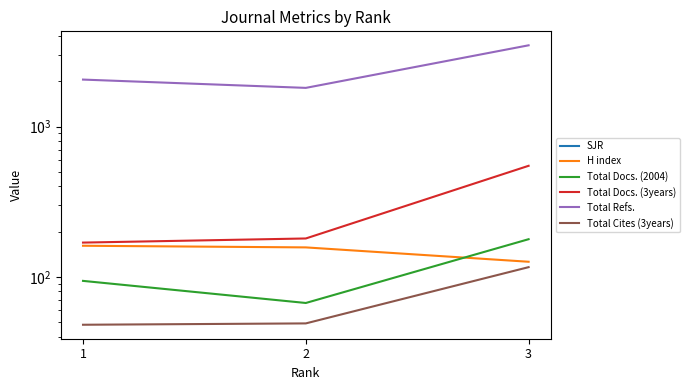

How many data points in Total Docs. (2004) are above 94?

1